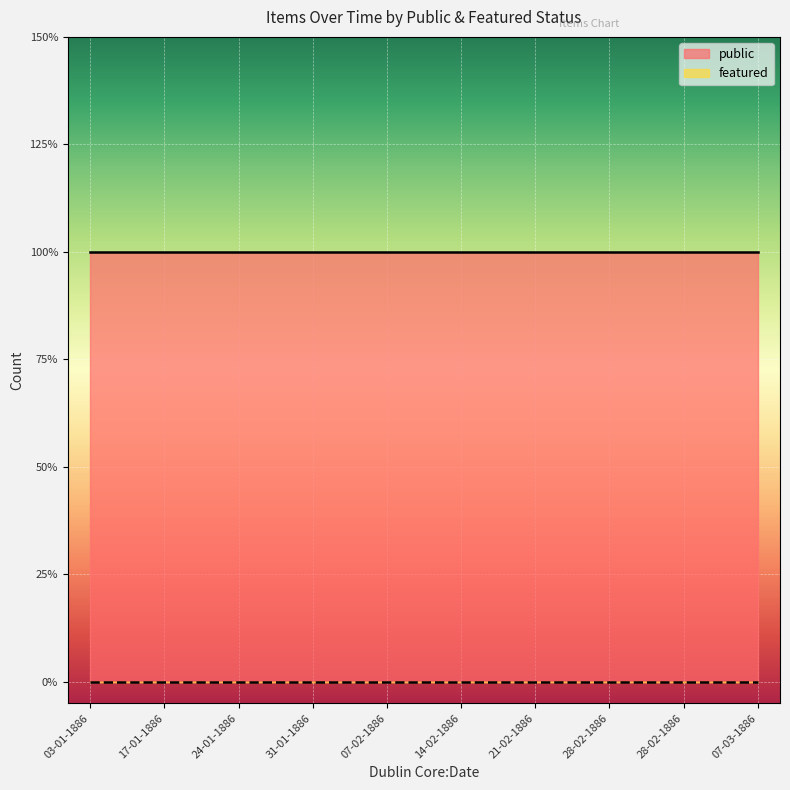

What is the label of the 7th point from the left?

21-02-1886